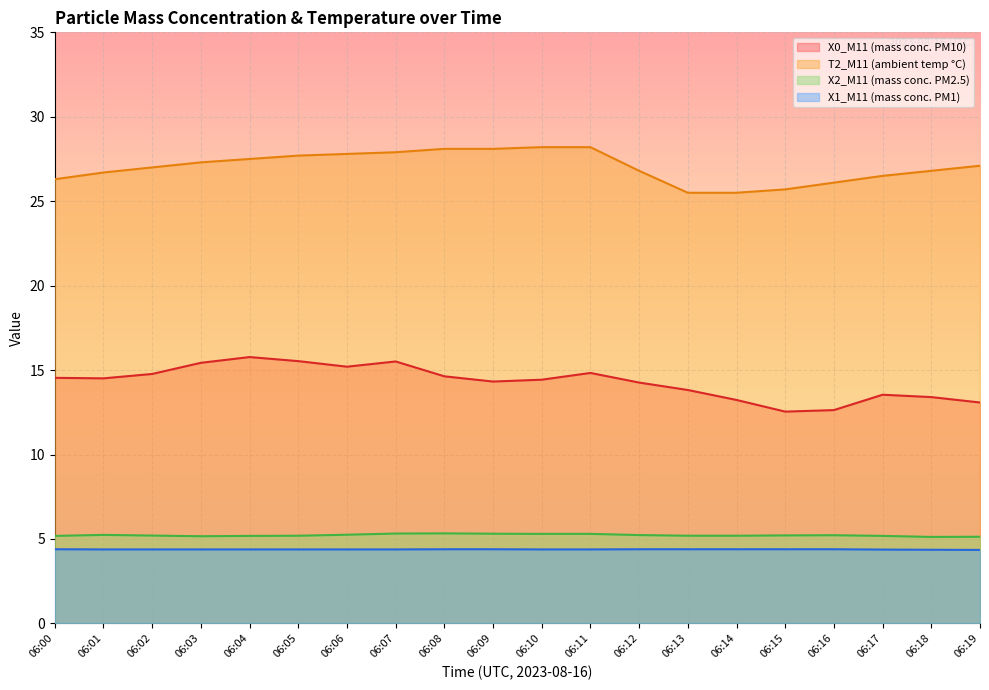

Where is the first local maximum for X0_M11 (mass conc. PM10)?

06:04